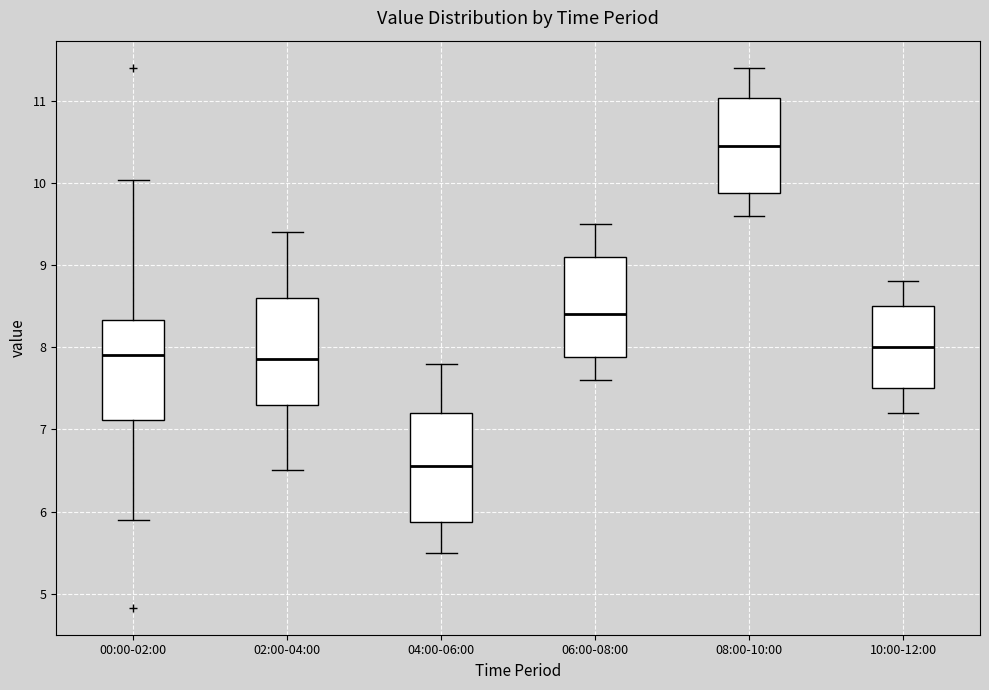

Which box has the lowest median line?

04:00-06:00